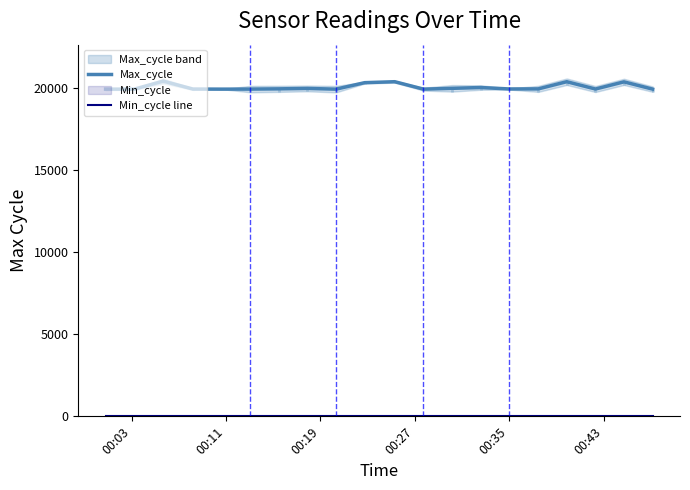

What is the lowest value of the Max_cycle series?

19912